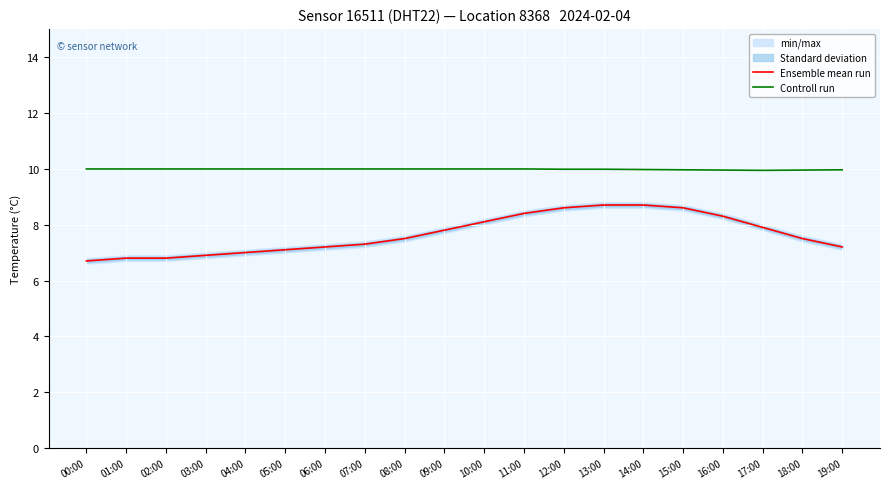

True or false: Controll run and Ensemble mean run cross at least once.

False